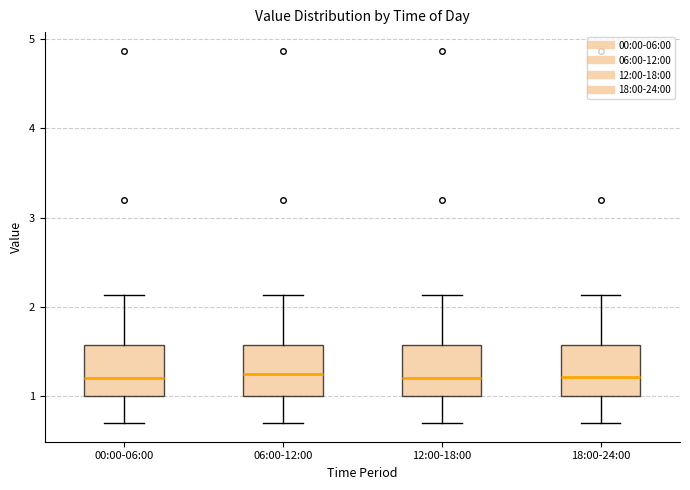

Reading left to right, transcribe this box plot: for each box, give where its median line is, the range the box spans, and where its two whiskers end, as read against the y-axis. The values are not printed on the chart, so give them approximately, as read against the axis.

00:00-06:00: median 1.2, box 1.0 to 1.6, whiskers 0.7 to 2.1
06:00-12:00: median 1.3, box 1.0 to 1.6, whiskers 0.7 to 2.1
12:00-18:00: median 1.2, box 1.0 to 1.6, whiskers 0.7 to 2.1
18:00-24:00: median 1.2, box 1.0 to 1.6, whiskers 0.7 to 2.1